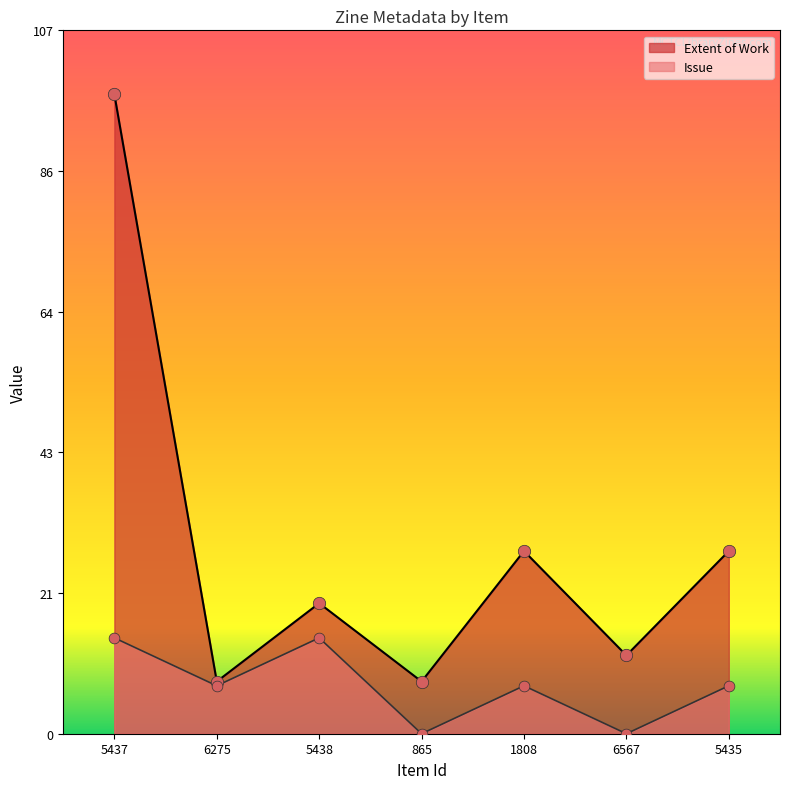

Which series has the widest spread of Y values?

Extent of Work